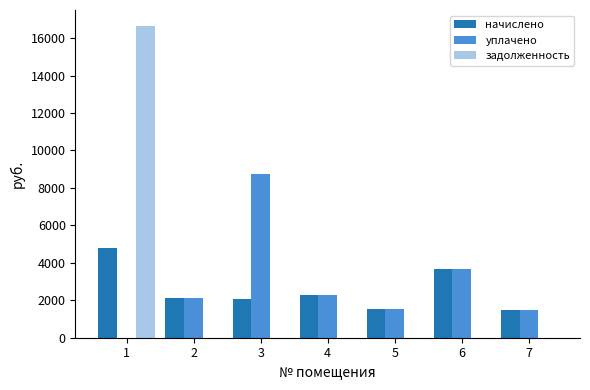

What is the maximum value for уплачено?

8753.7